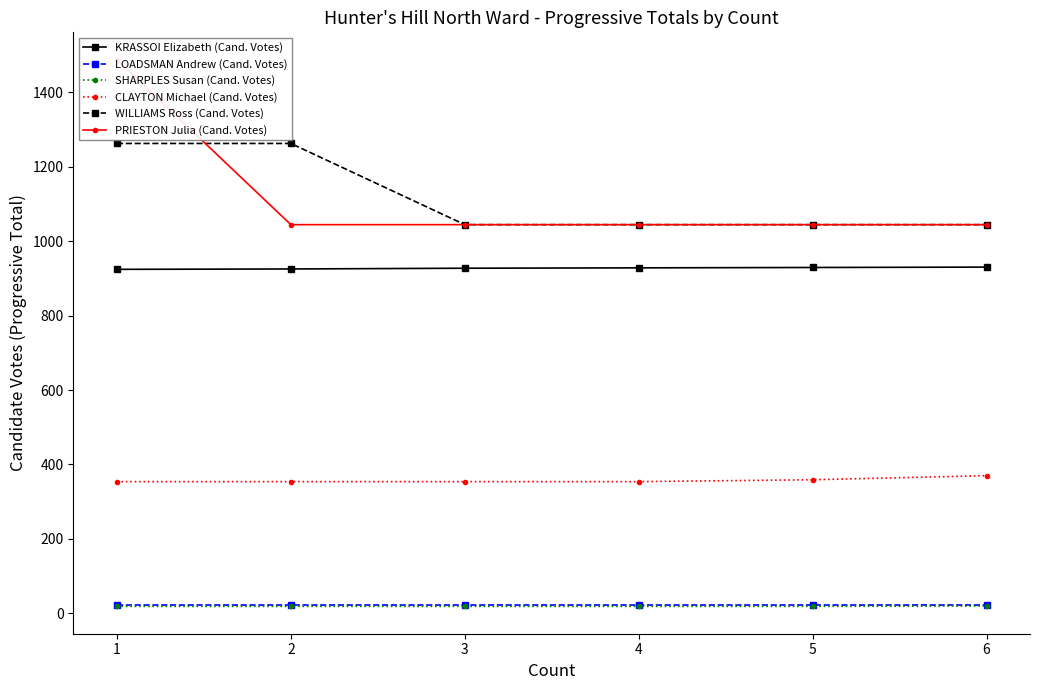

What value does the SHARPLES Susan (Cand. Votes) series have at 6?

20